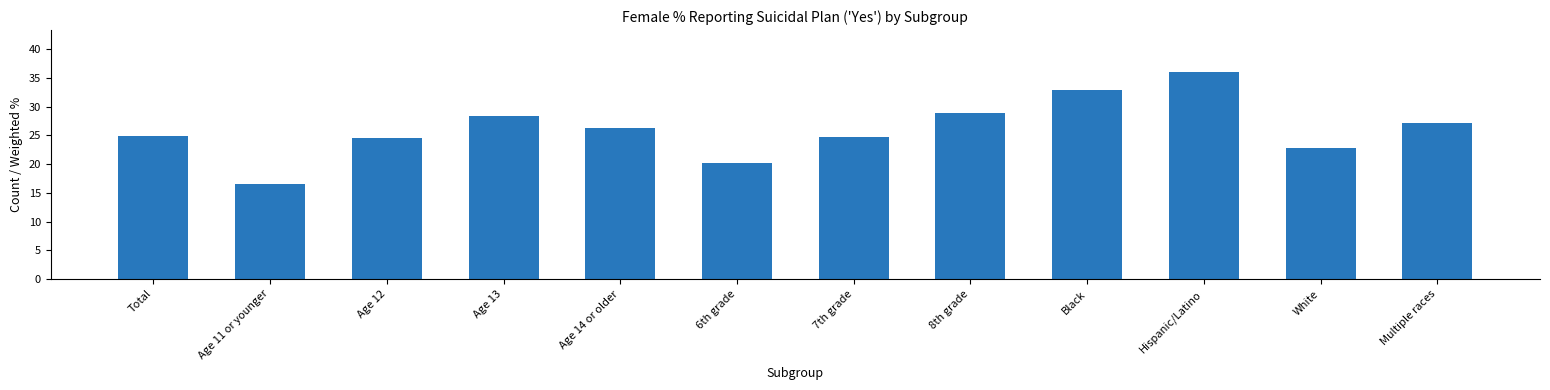

Read the value at Black.

32.9